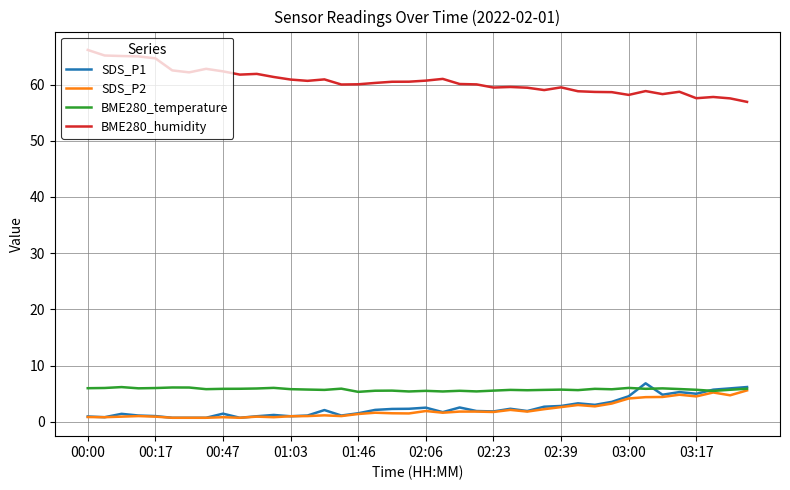

True or false: SDS_P2 and BME280_humidity cross at least once.

False